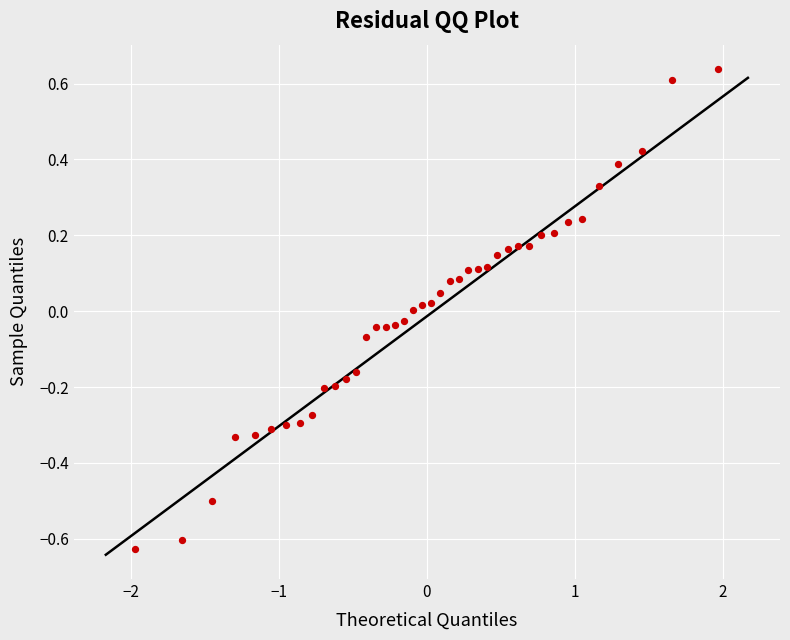

What is the range of X values (max minus min)?

3.9